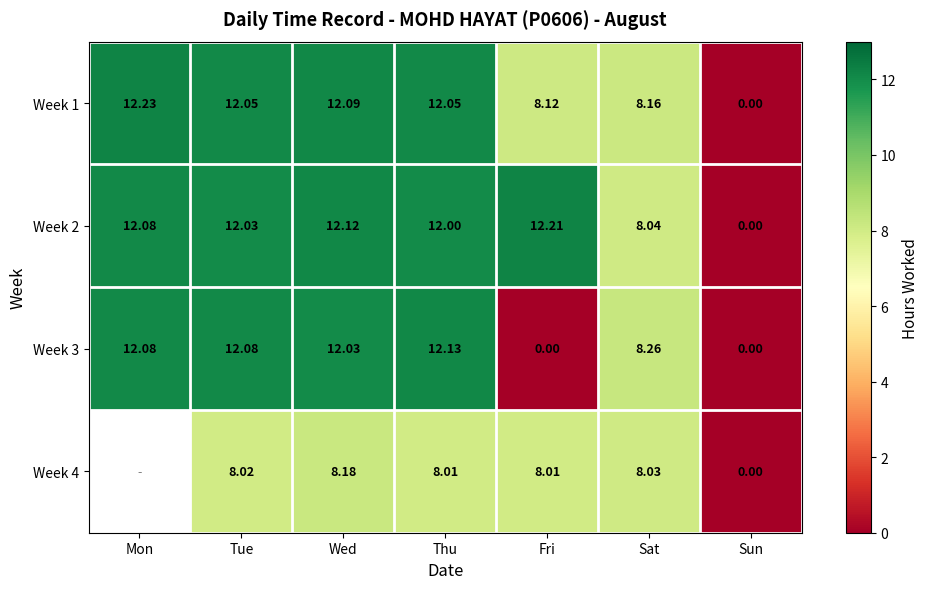

Where does the Week 1 series first go above 12?

Mon